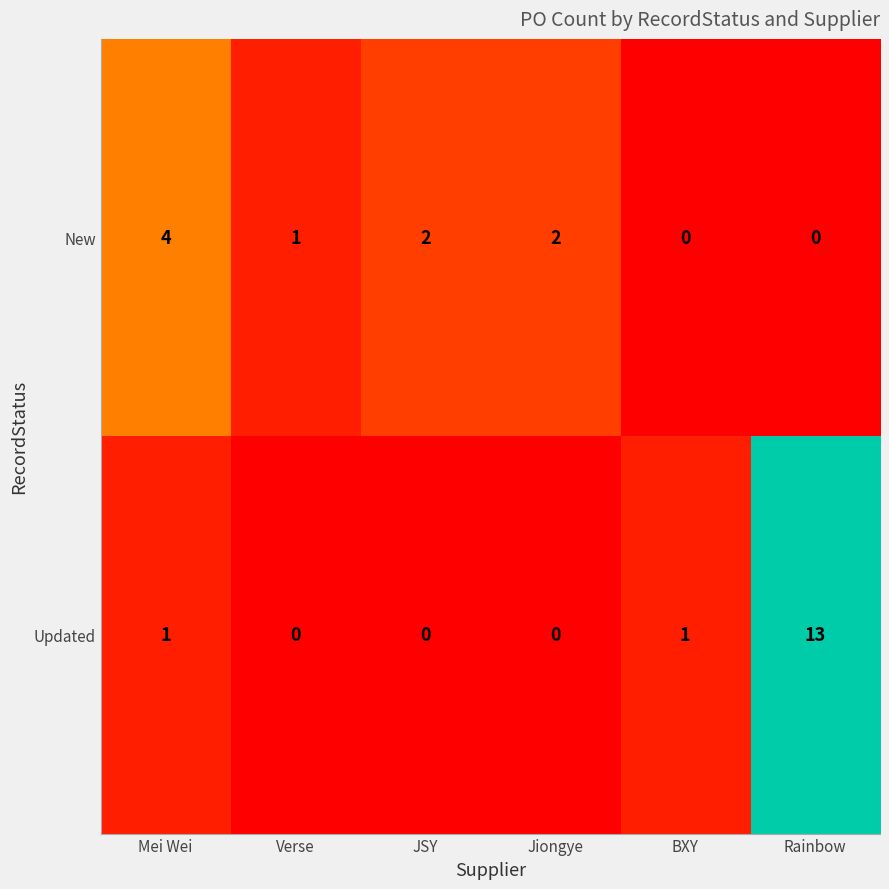

What is the total value across all series at BXY?

1